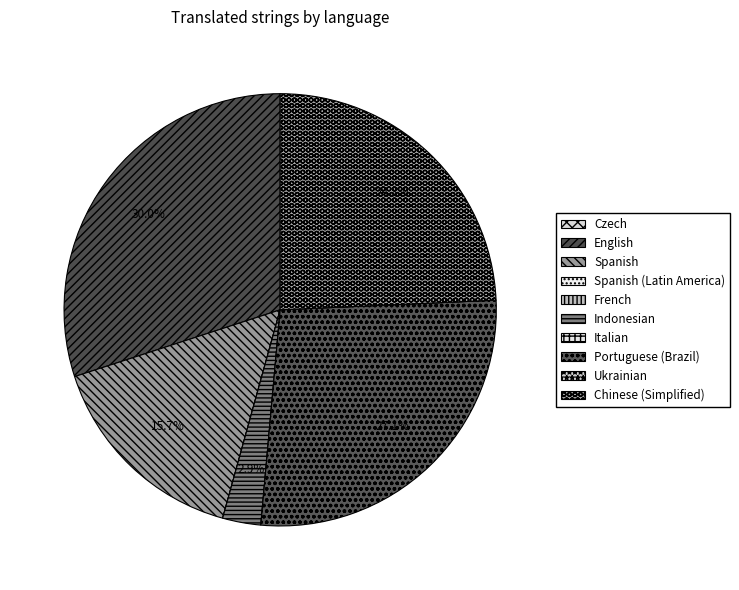

Is it true that Ukrainian is 0% of the pie?

True